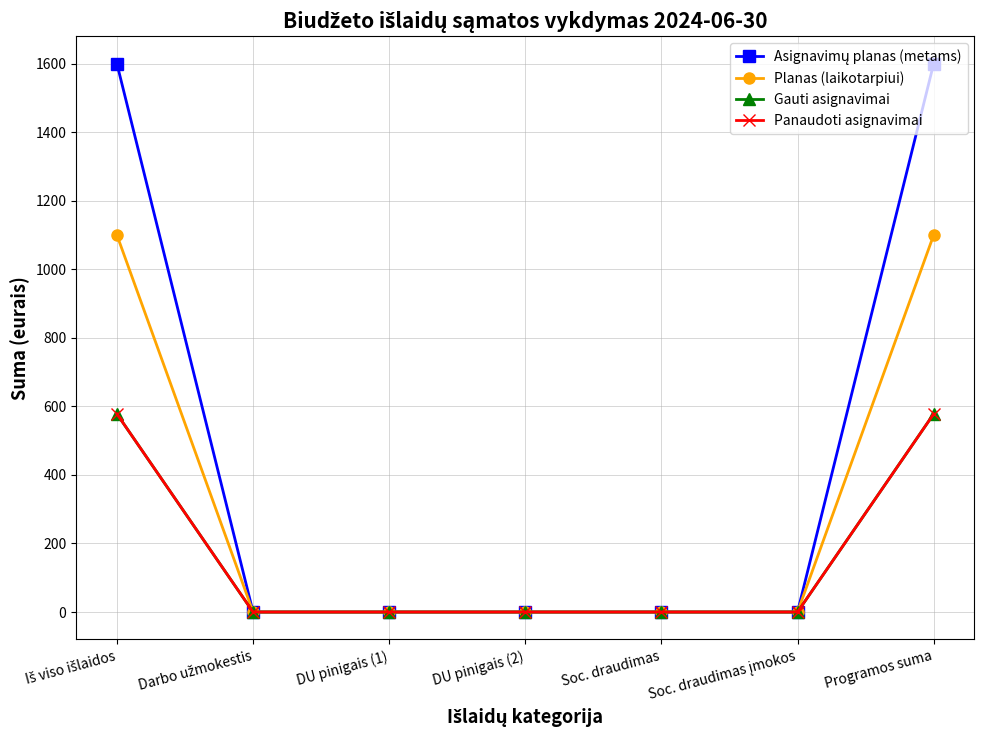

Reading right to left, transcribe all the data shown in this chart.

Asignavimų planas (metams): 1600	0	0	0	0	0	1600
Planas (laikotarpiui): 1100	0	0	0	0	0	1100
Gauti asignavimai: 578	0	0	0	0	0	578
Panaudoti asignavimai: 578	0	0	0	0	0	578